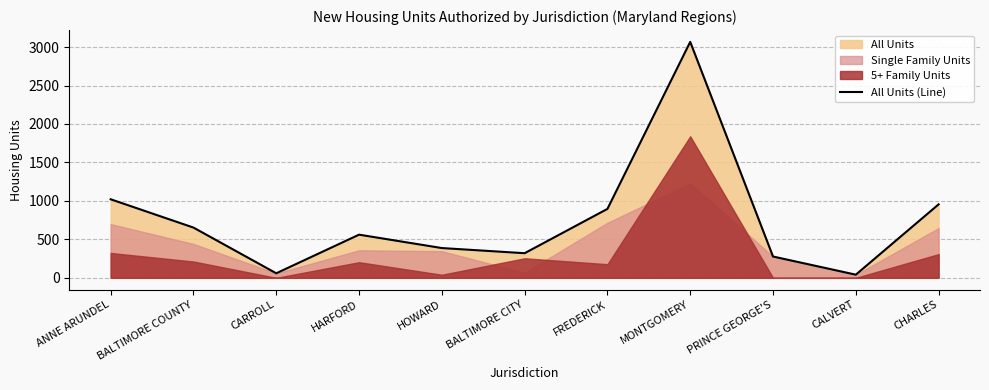

What is the difference between the values at CHARLES and MONTGOMERY?

2112